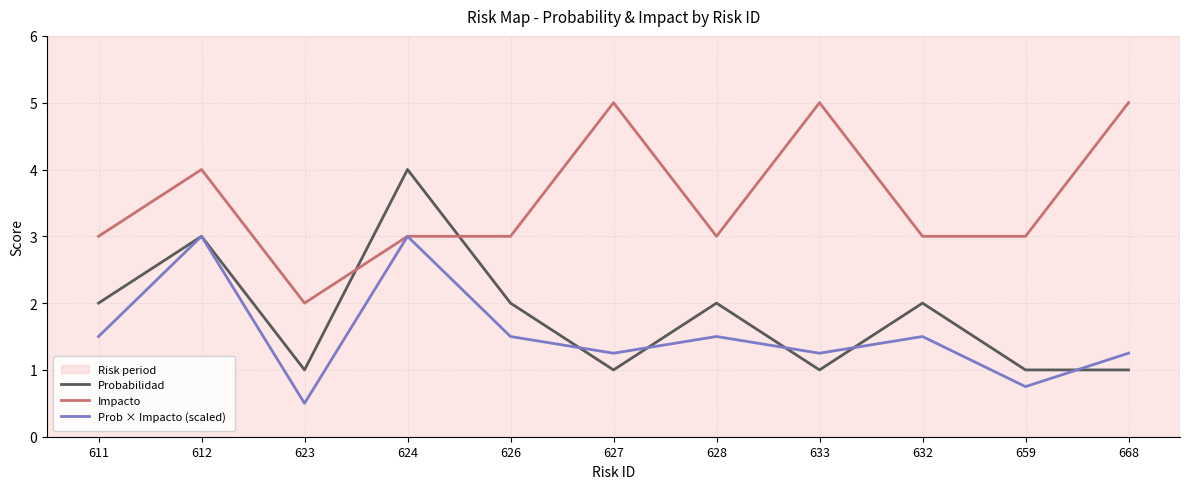

At which category does Prob × Impacto (scaled) reach its first local peak?

612